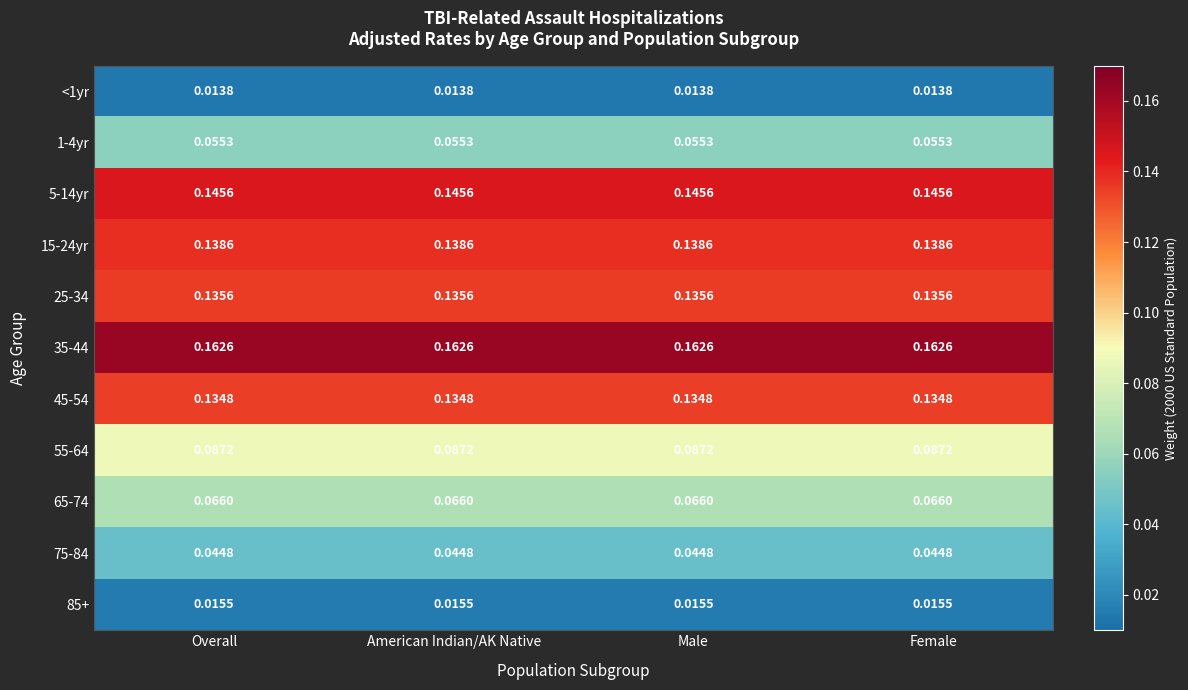

Is the value of 15-24yr at Overall greater than the value of 85+ at Male?

Yes